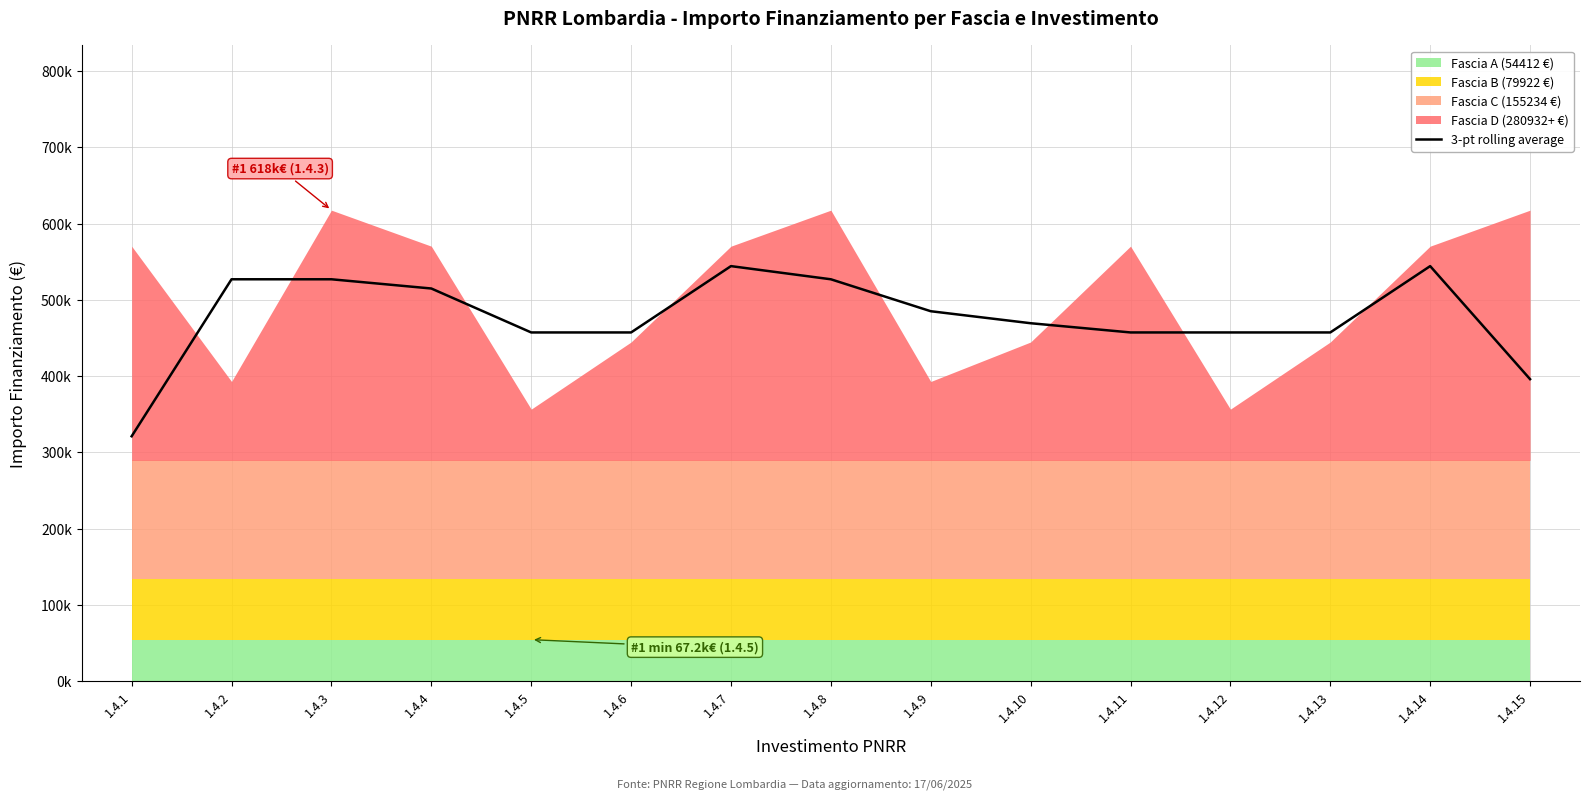

The chart shows a value of 654743.4 at 1.4.12. True or false?

False